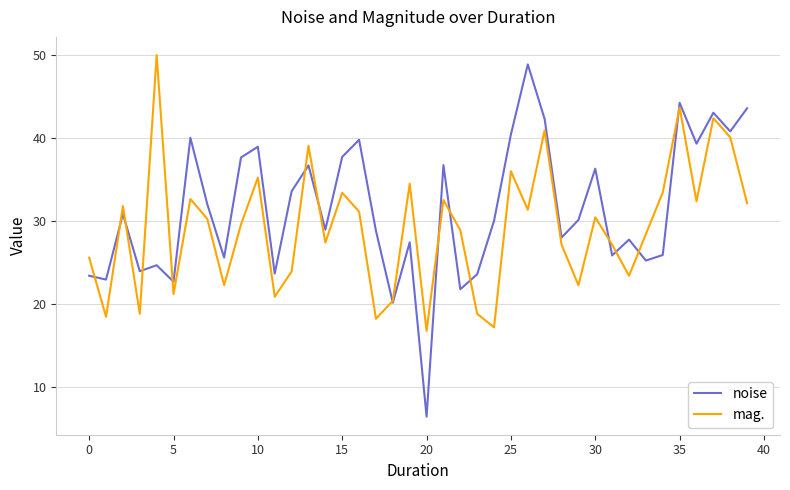

List the series in order of their overall mean, lowest first.

mag., noise